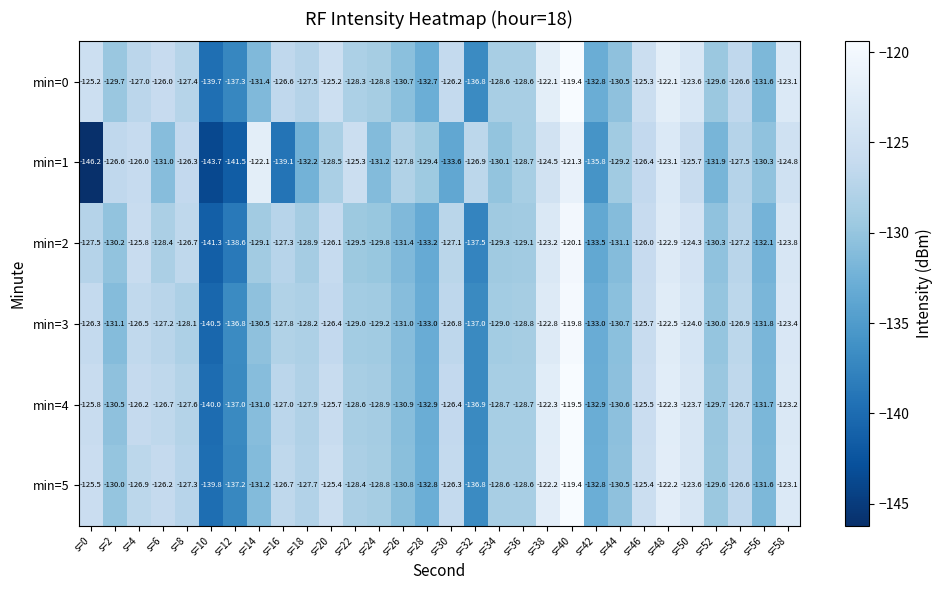

What is the total value across all series at s=54?

-761.5